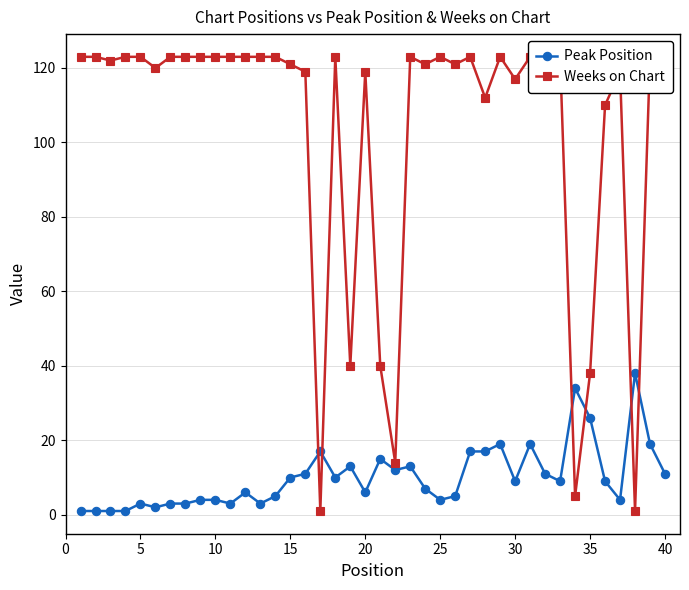

What is the lowest value of the Peak Position series?

1